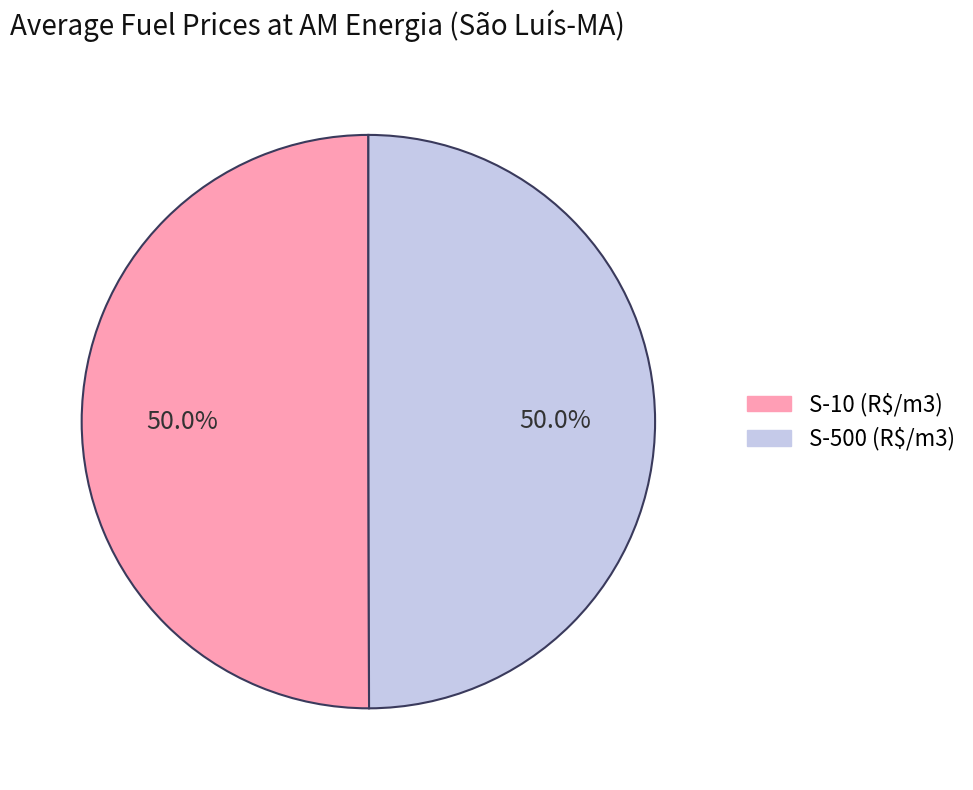

The S-500 (R$/m3) slice represents 50% of the pie. True or false?

True